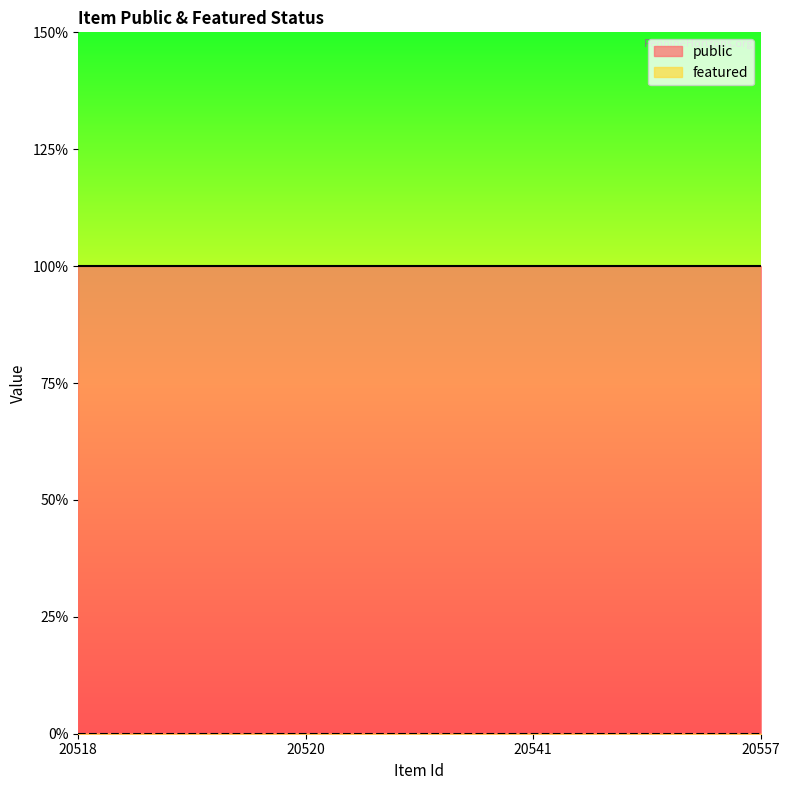

Reading right to left, list all the values displayed in this chart.

public: 1	1	1	1
featured: 0	0	0	0